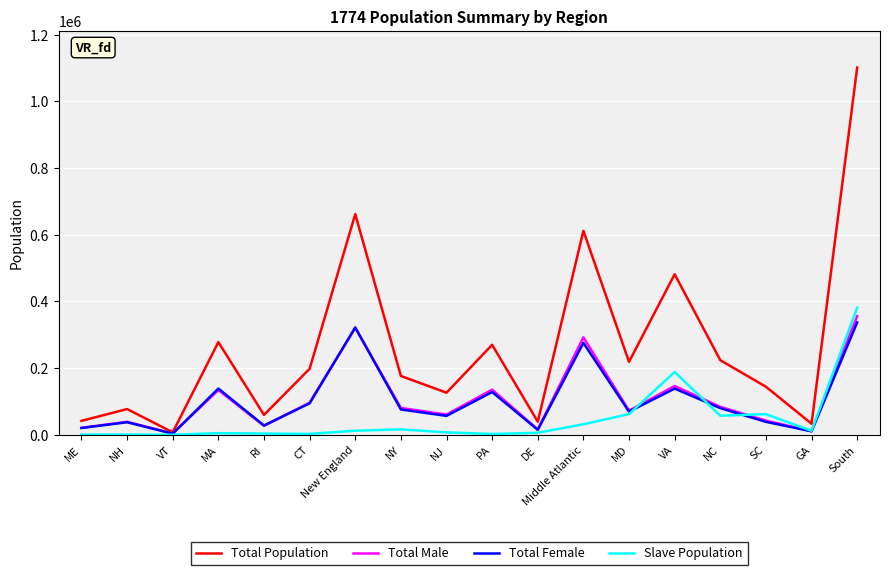

Which category has the highest value in the Slave Population series?

South